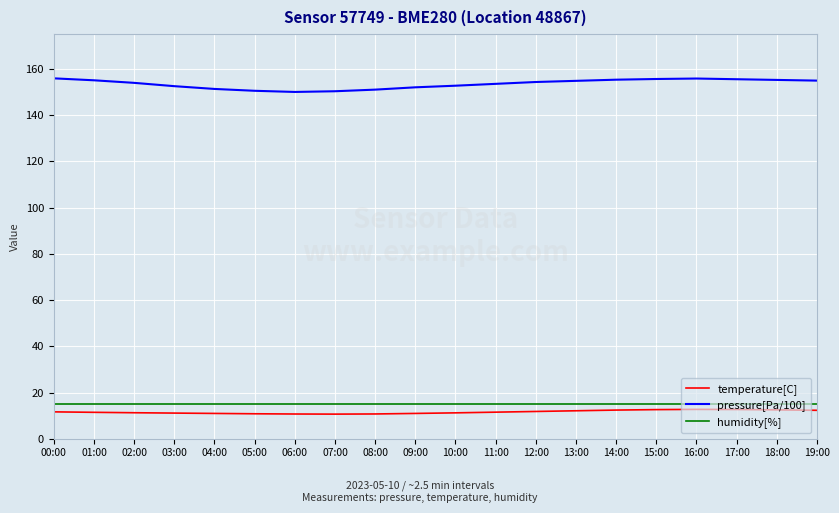

The value of pressure[Pa/100] at 04:00 is 94.9. True or false?

False